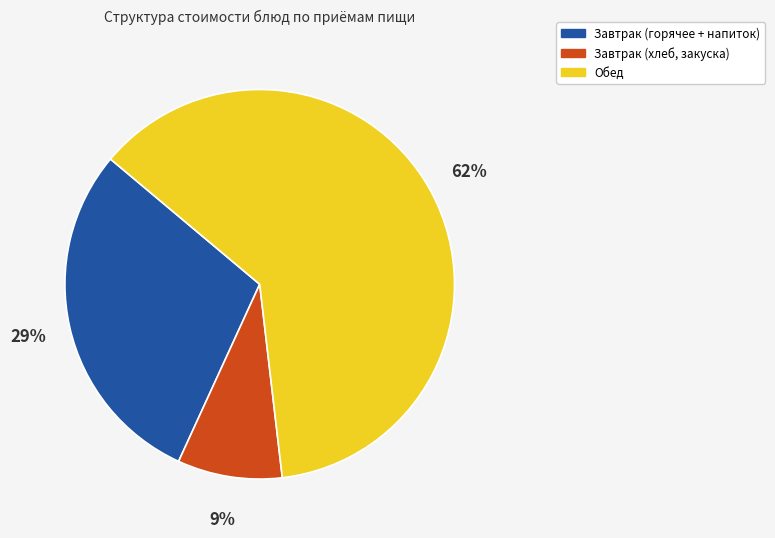

Is there any slice that represents more than half of the pie?

Yes